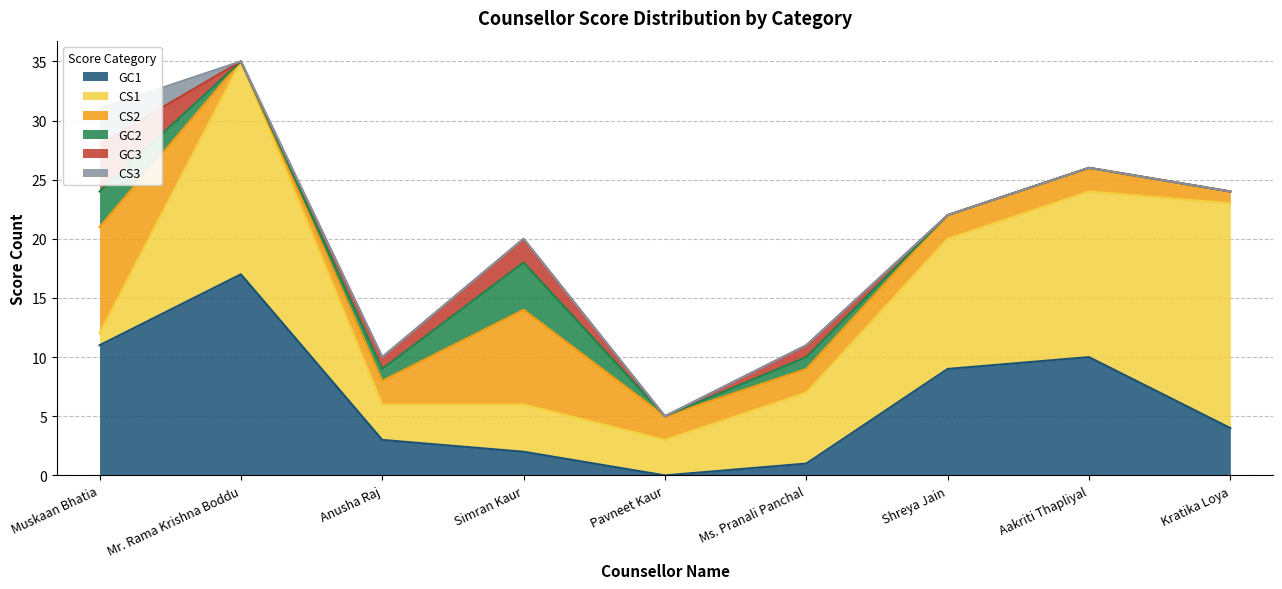

What are all the series names shown in the legend?

GC1, CS1, CS2, GC2, GC3, CS3